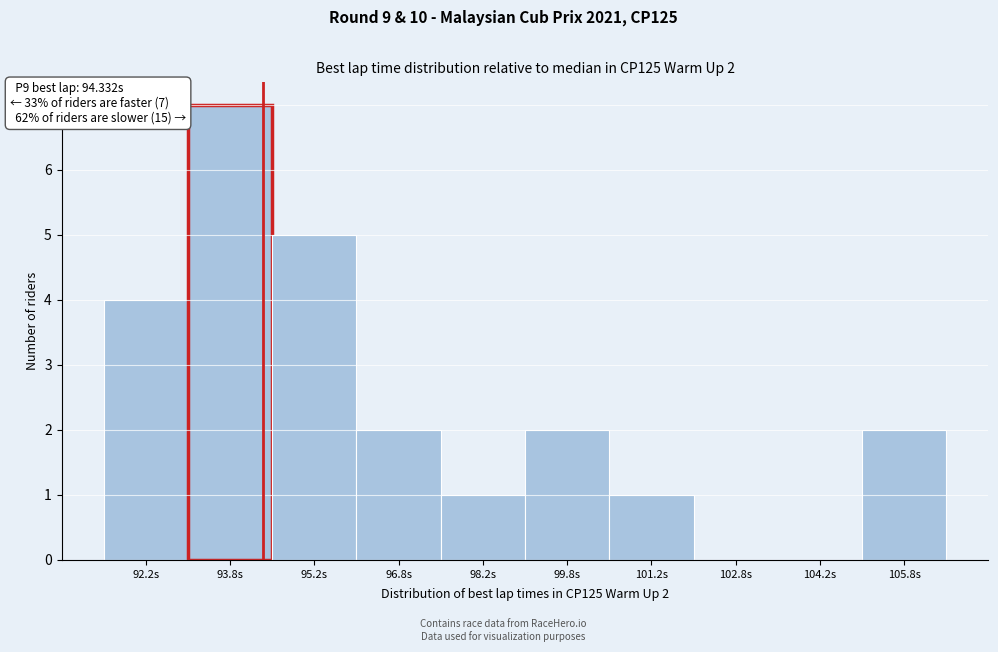

Which range on the x-axis has the tallest bar?

93.0 to 94.5